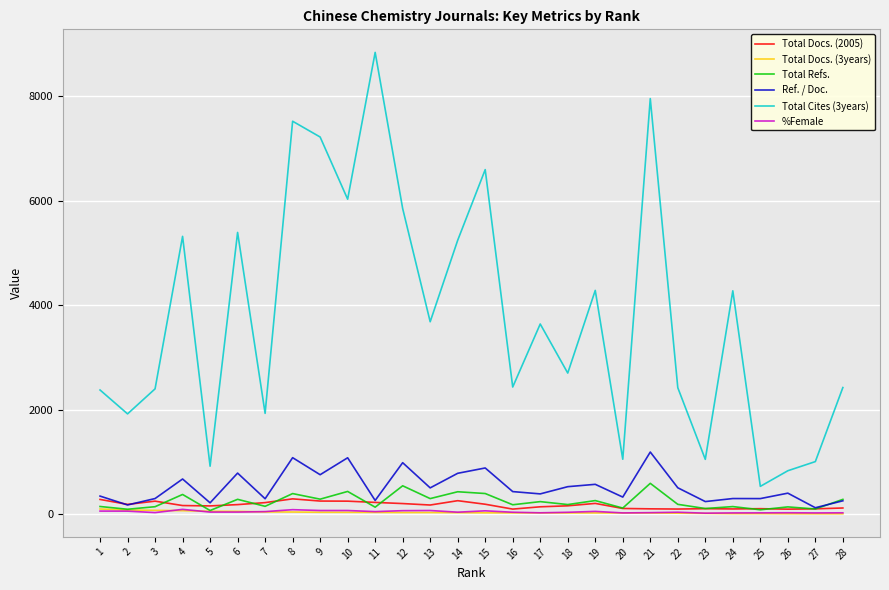

Which series has the widest spread of values?

Total Cites (3years)